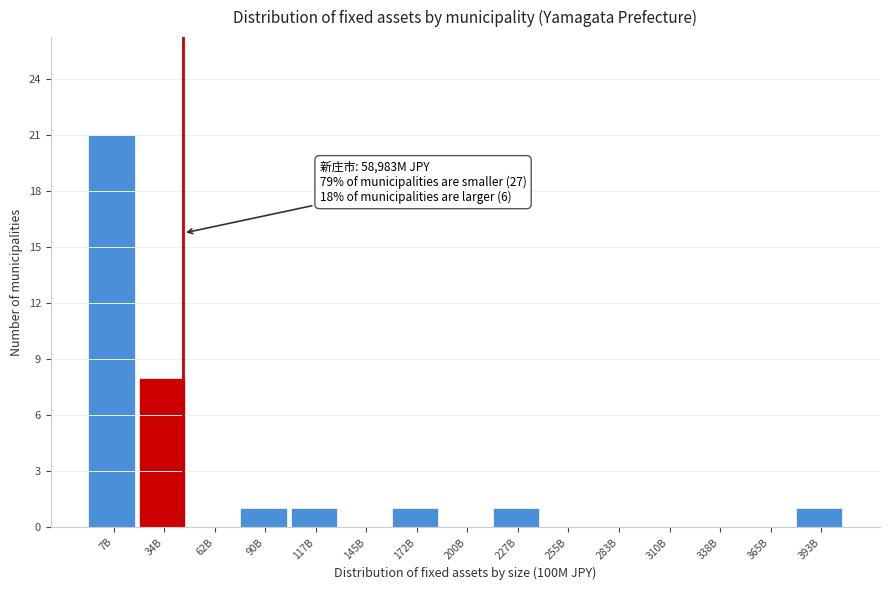

Reading left to right, what are all the values shown in this chart?

7B=21	34B=8	62B=0	90B=1	117B=1	145B=0	172B=1	200B=0	227B=1	255B=0	283B=0	310B=0	338B=0	365B=0	393B=1